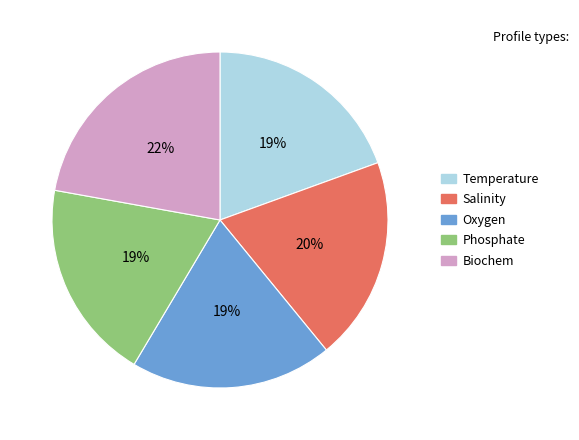

True or false: Temperature accounts for 19% of the total.

True